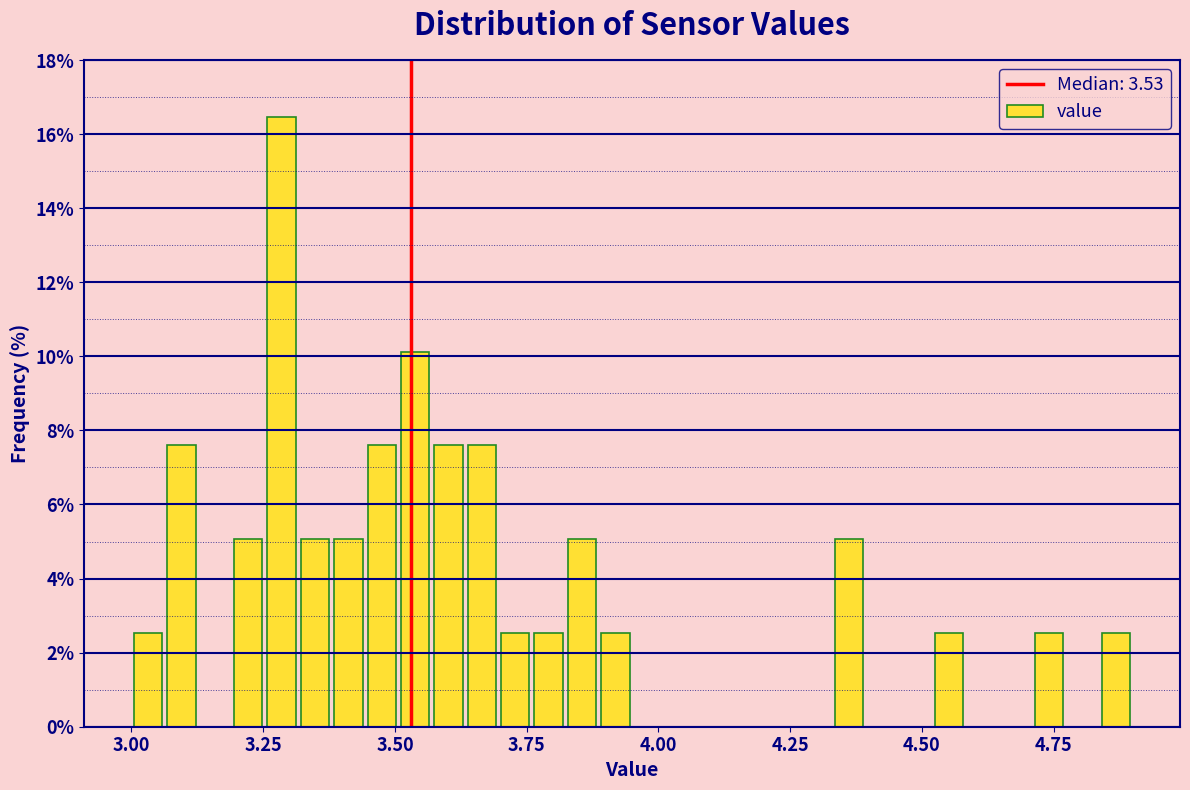

Around what value on the x-axis is the tallest bar? Give the approximate position of its centre, as read against the axis.

3.30